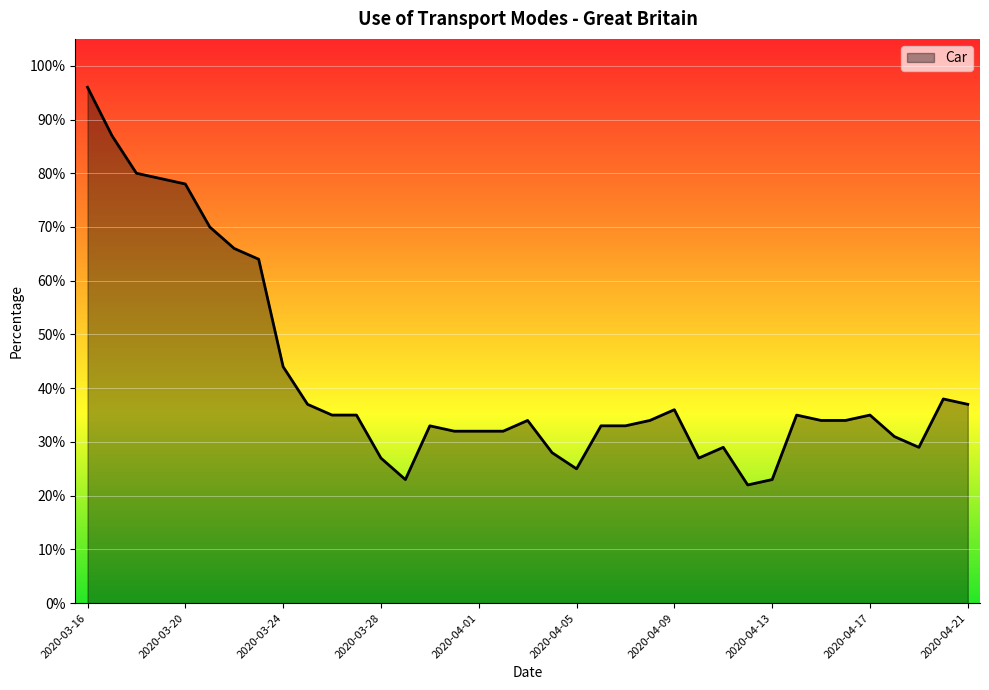

Which label corresponds to the smallest value in the chart?

2020-04-12